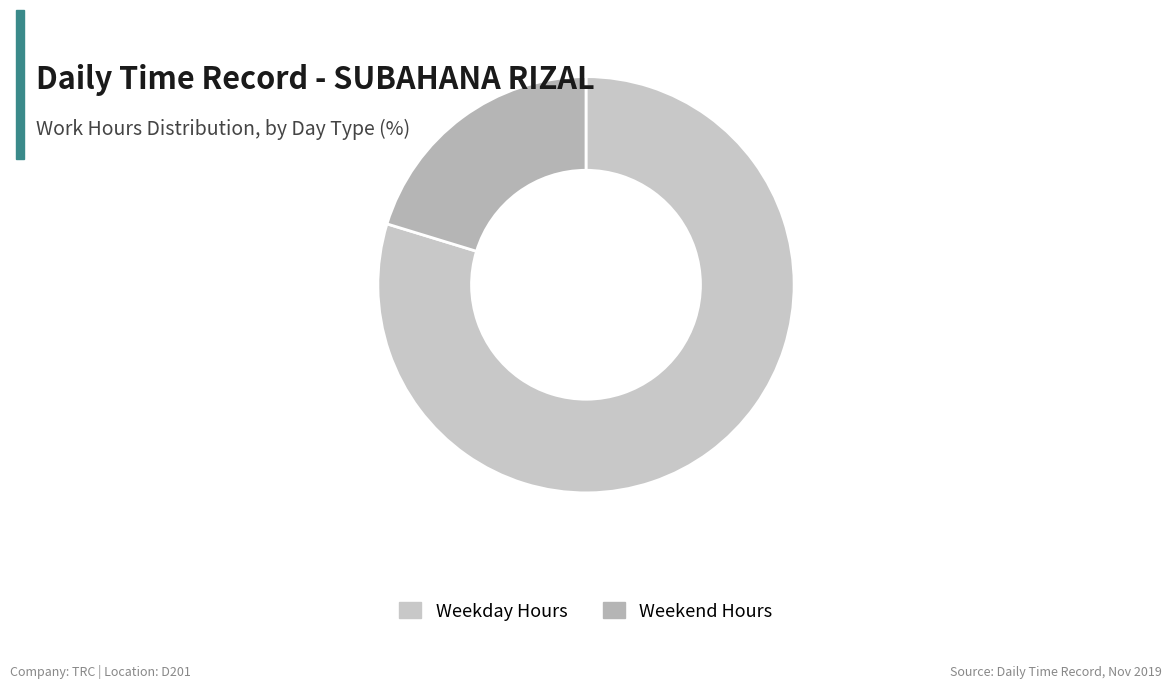

Which slice is the largest?

Weekday Hours